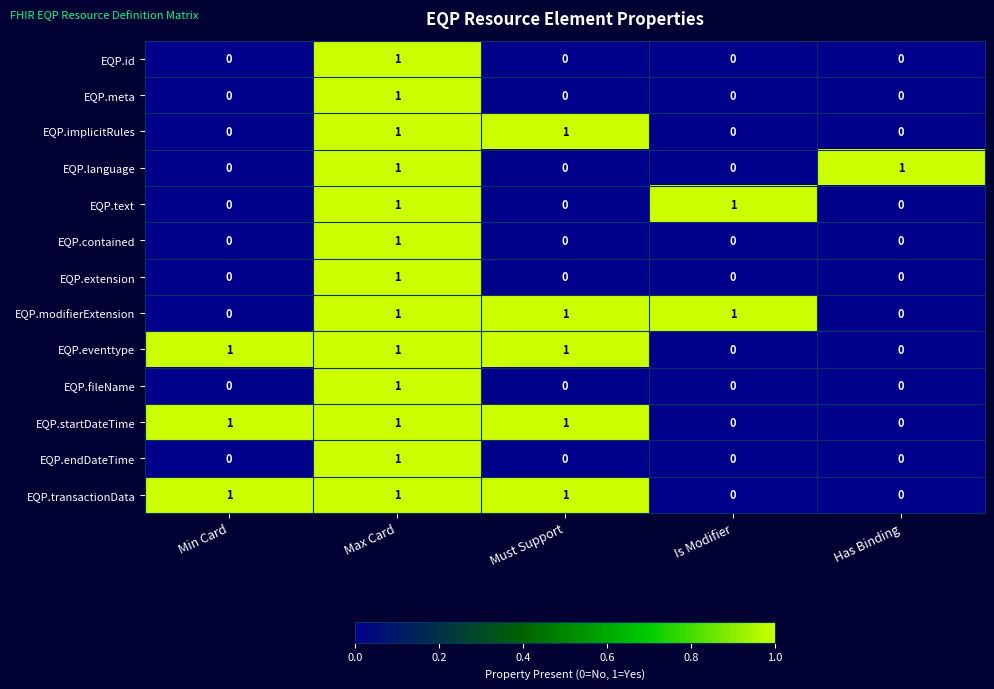

Is it true that EQP.startDateTime equals -1 at Is Modifier?

False